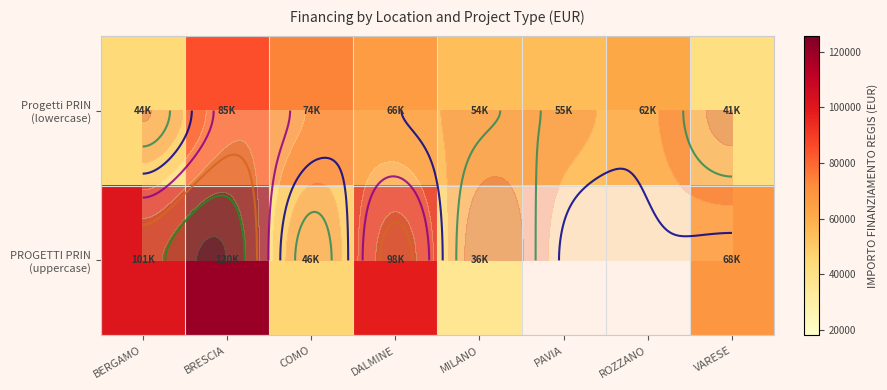

At which label does PROGETTI PRIN (uppercase) reach its peak?

BRESCIA